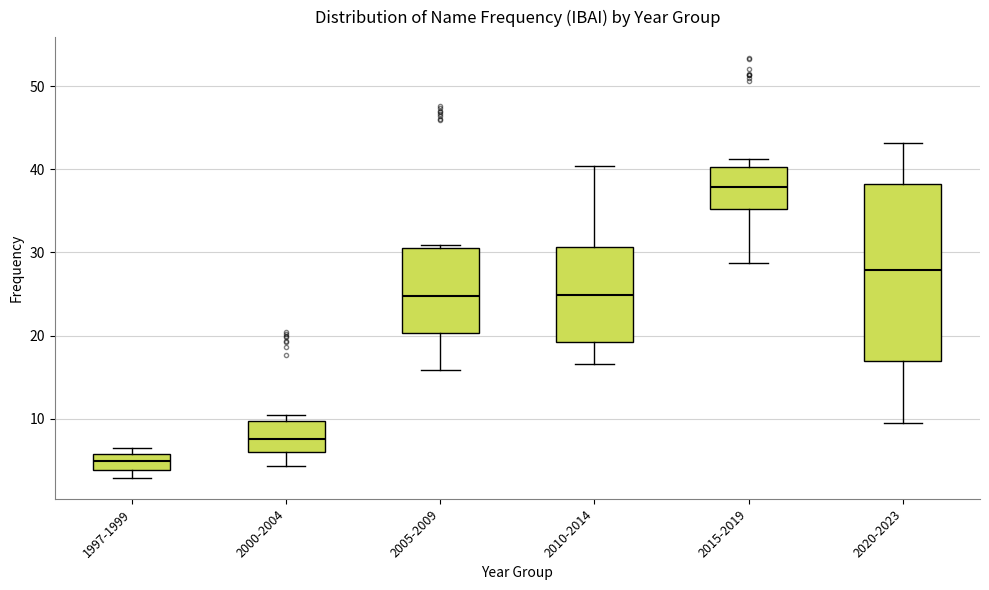

Reading left to right, read every box against the y-axis: the position of its median line, the range the box covers, and the ends of its whiskers. The values are not printed on the chart, so give them approximately, as read against the axis.

1997-1999: median 5, box 4 to 6, whiskers 3 to 6 (just above the box's upper edge)
2000-2004: median 8, box 6 to 10, whiskers 4 to 10 (just above the box's upper edge)
2005-2009: median 25, box 20 to 31, whiskers 16 to 31 (just above the box's upper edge)
2010-2014: median 25, box 19 to 31, whiskers 17 to 40
2015-2019: median 38, box 35 to 40, whiskers 29 to 41
2020-2023: median 28, box 17 to 38, whiskers 9 to 43